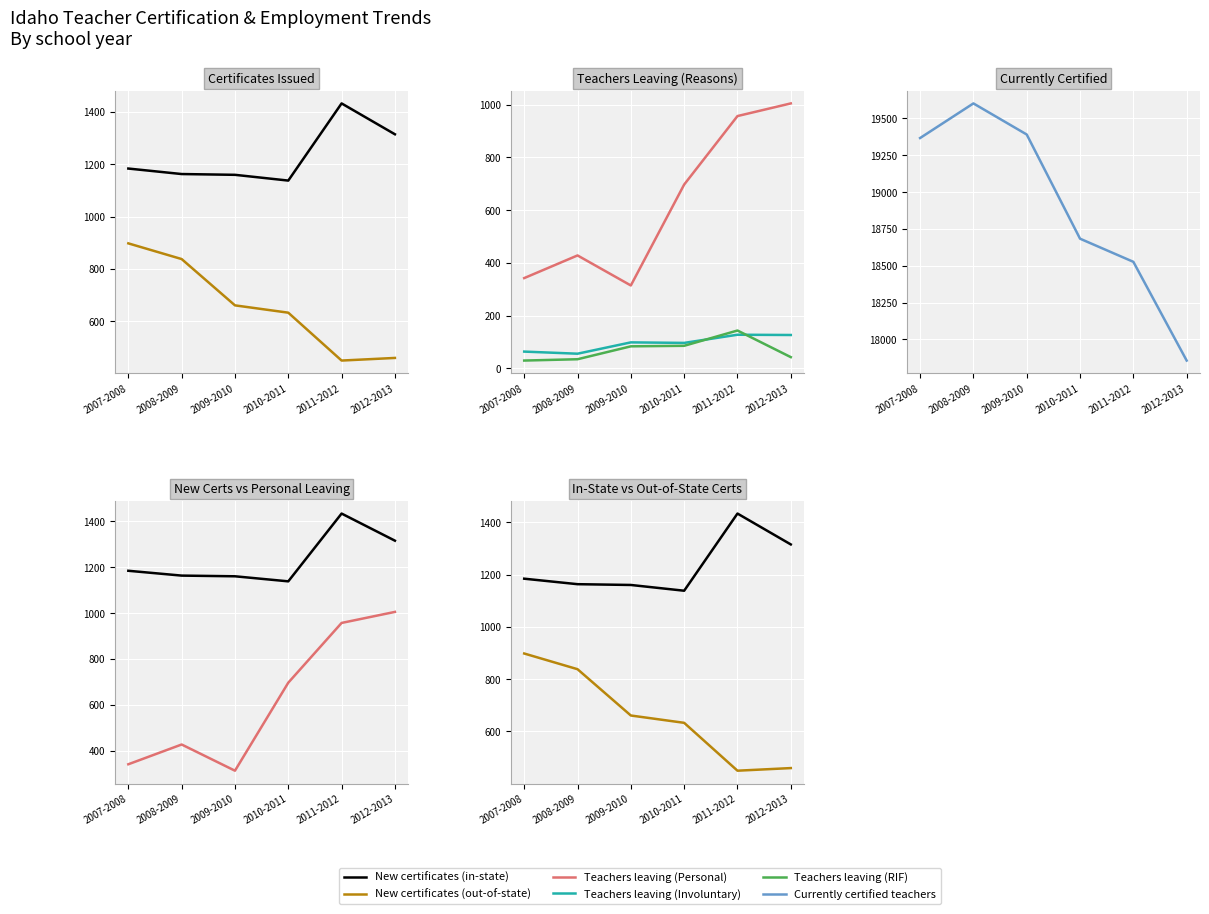

True or false: New certificates (in-state) and Teachers leaving (Personal) intersect in this chart.

False